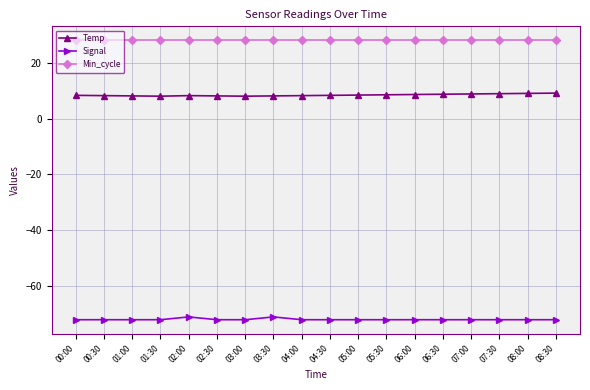

List the series in order of their peak value, lowest first.

Signal, Temp, Min_cycle